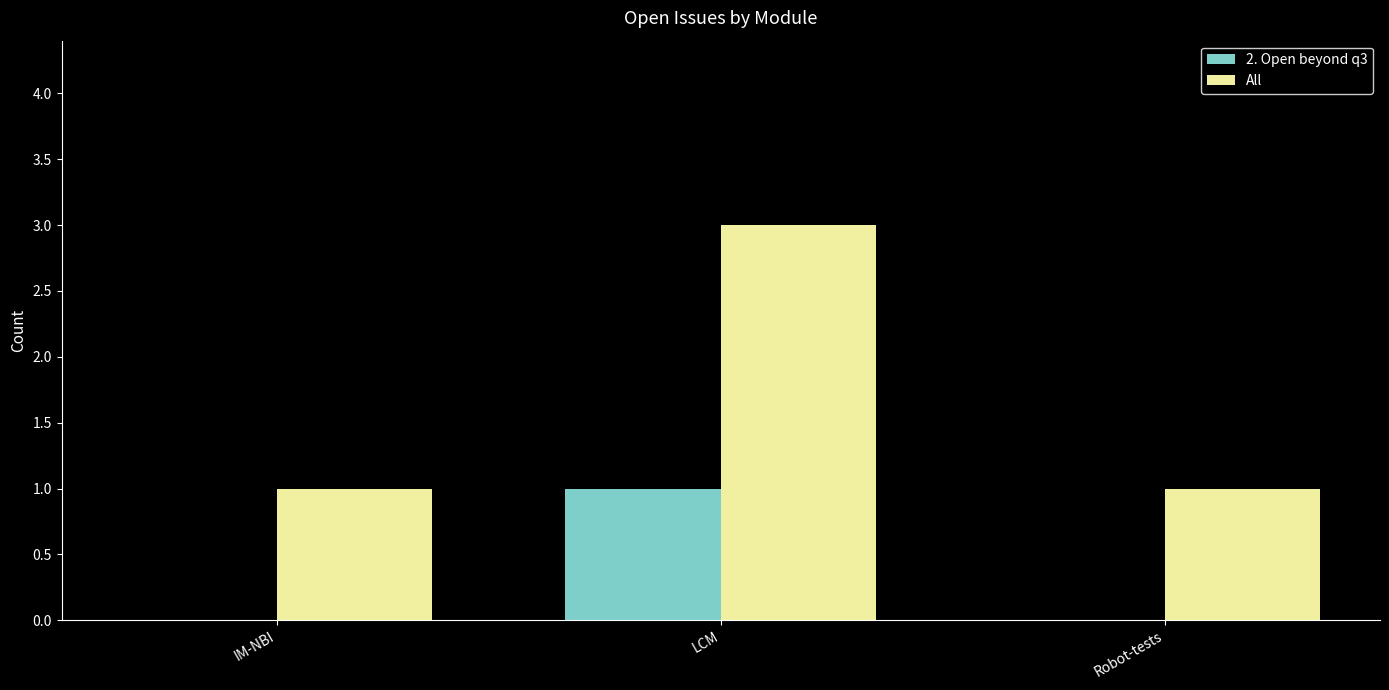

Which series changed the most between IM-NBI and LCM?

All